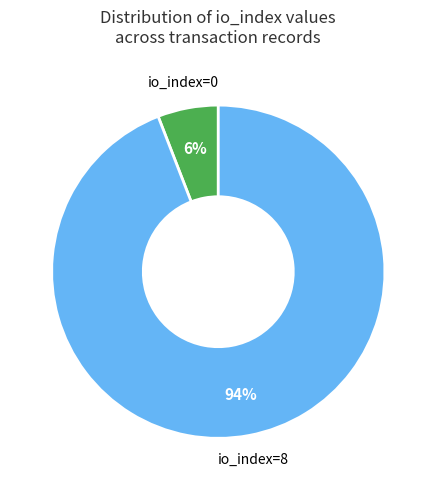

Count the number of slices in the pie.

2